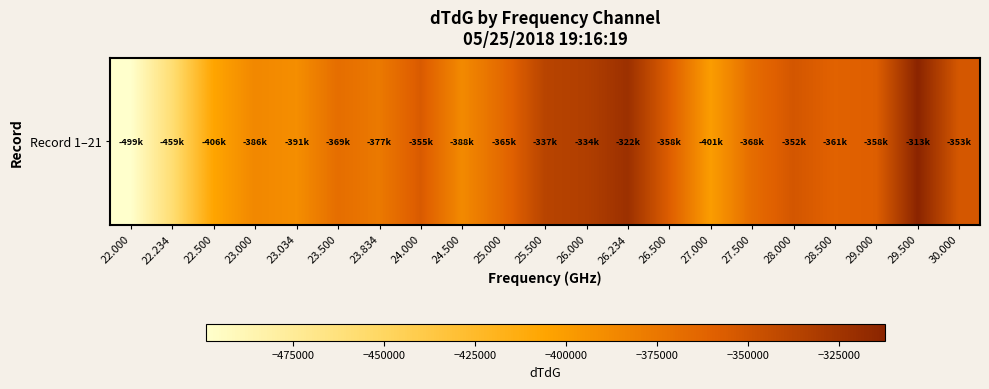

Reading left to right, list all the values displayed in this chart.

-499071.7	-458725.4	-406187.4	-386058.8	-390667.5	-368692.5	-376527.8	-355334.6	-387621.1	-365396.4	-337460.8	-333542.3	-322238.0	-357546.3	-400616.9	-367846.3	-352210.4	-360809.3	-358197.0	-312519.8	-353110.9